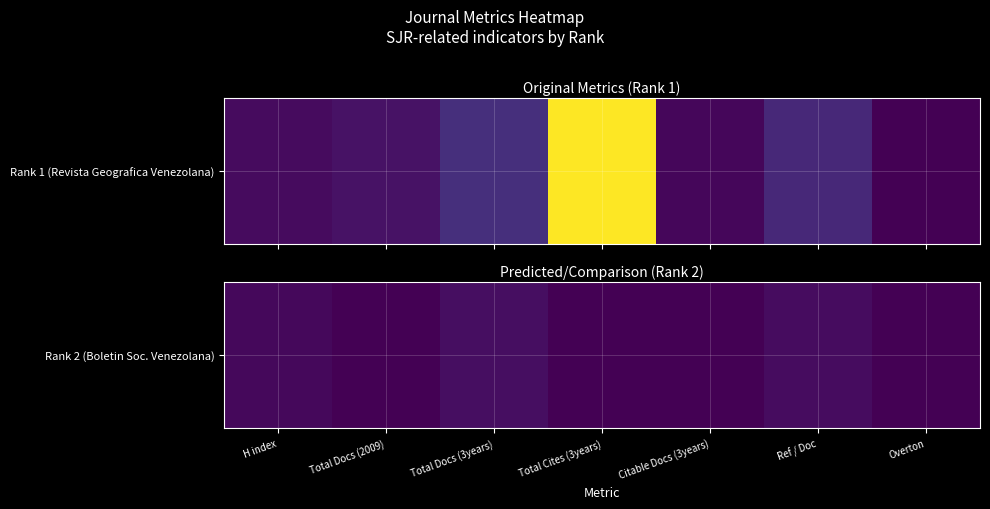

What is the sum of the values at H index and Total Docs (2009)?

8